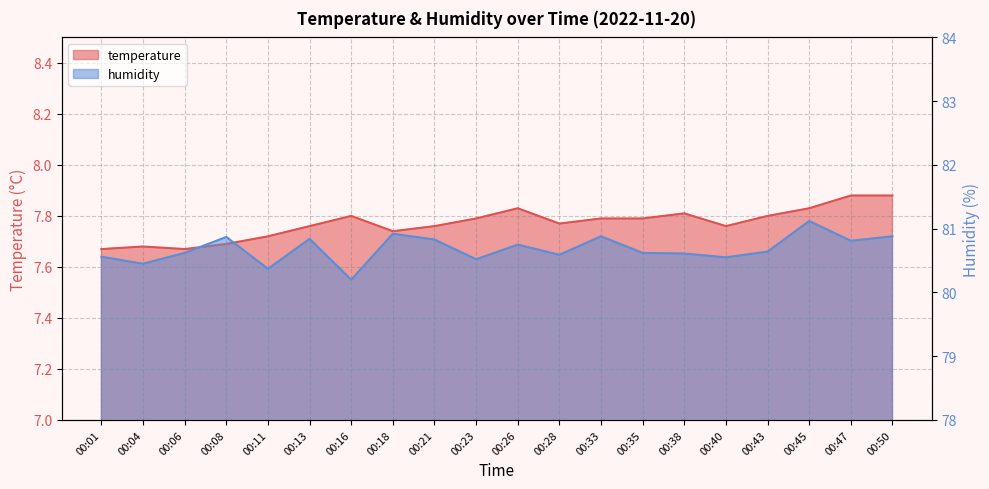

What is the difference between the second highest and minimum values in the temperature series?

0.2